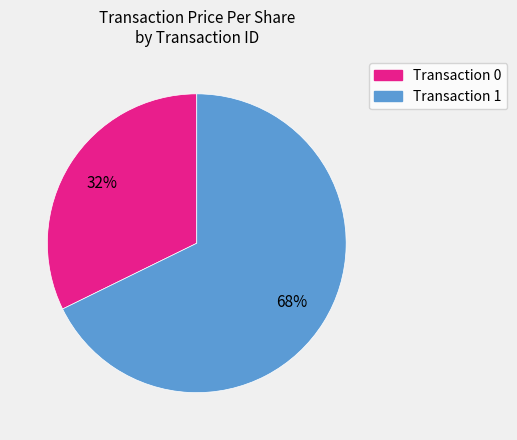

To the nearest percent, what is the average slice percentage?

50%